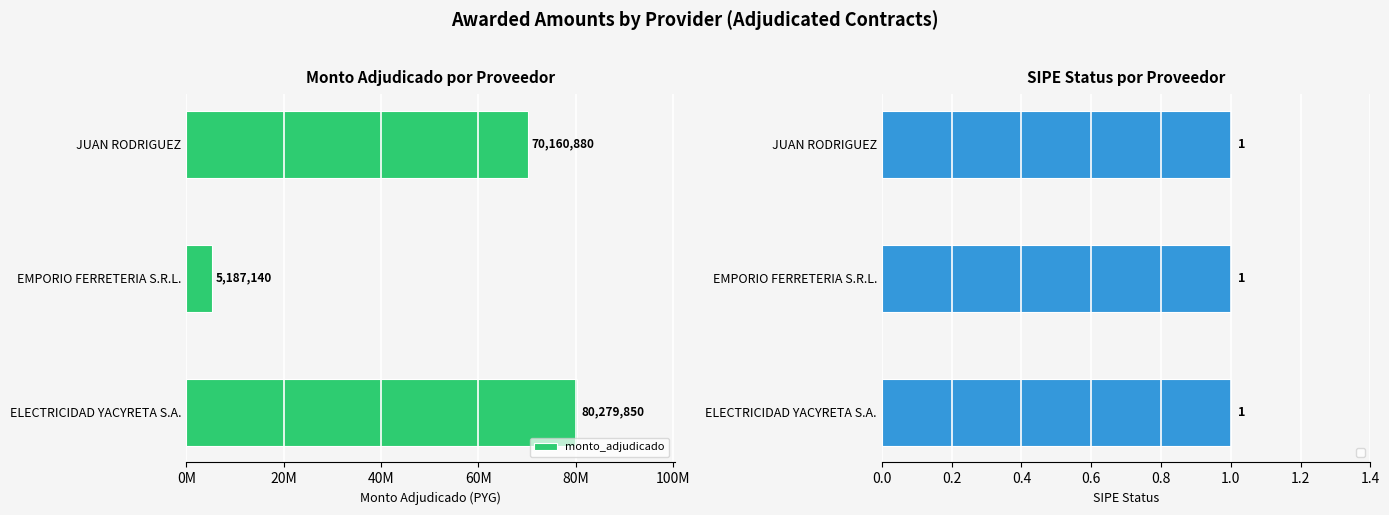

What is the smallest value displayed?

5187140